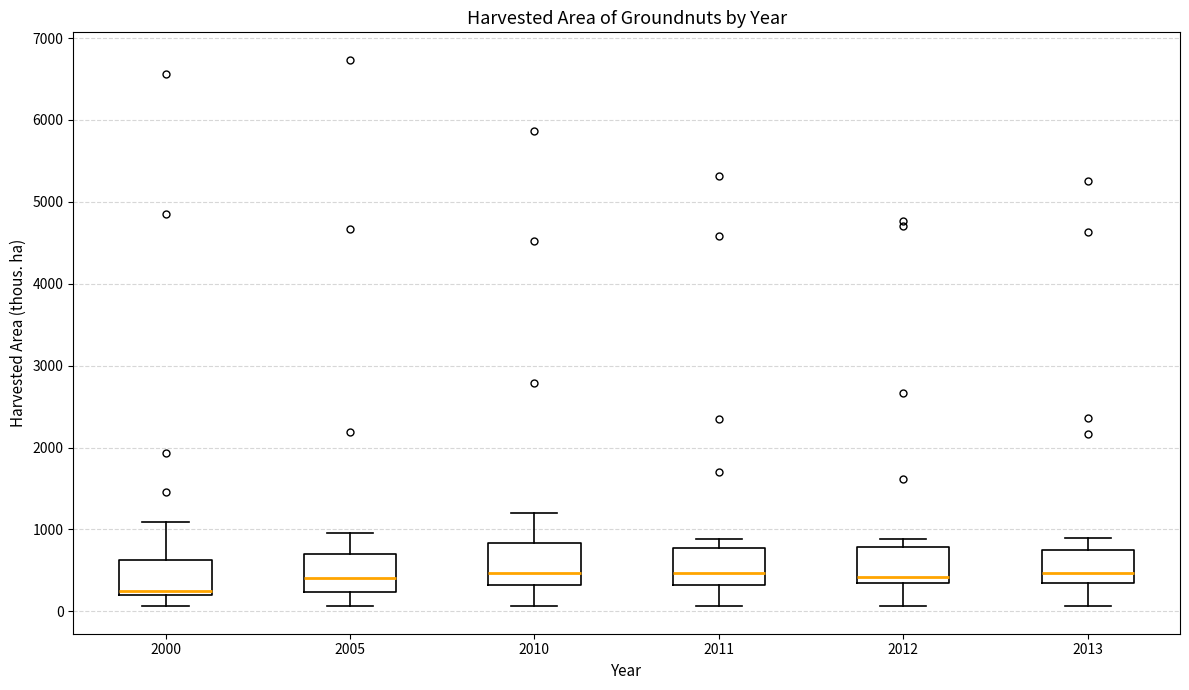

Reading left to right, transcribe this box plot: for each box, give where its median line is, the range the box spans, and where its two whiskers end, as read against the y-axis. The values are not printed on the chart, so give them approximately, as read against the axis.

2000: median 200 (just above the box's lower edge), box 200 to 600, whiskers 100 to 1100
2005: median 400, box 200 to 700, whiskers 100 to 1000
2010: median 500, box 300 to 800, whiskers 100 to 1200
2011: median 500, box 300 to 800, whiskers 100 to 900
2012: median 400, box 300 to 800, whiskers 100 to 900
2013: median 500, box 400 to 800, whiskers 100 to 900